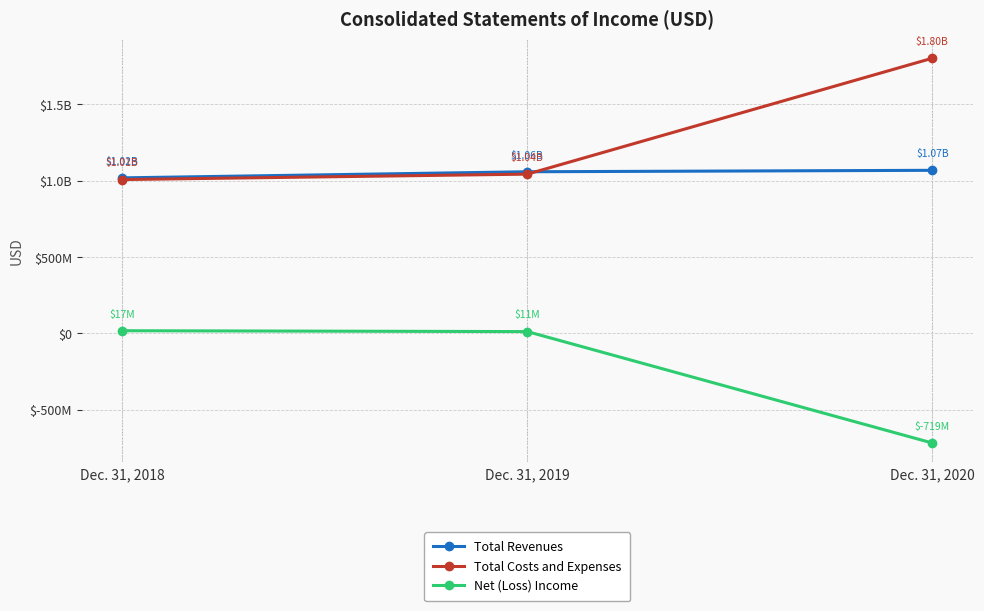

What is the difference between the highest and lowest values at Dec. 31, 2020?

2519966000